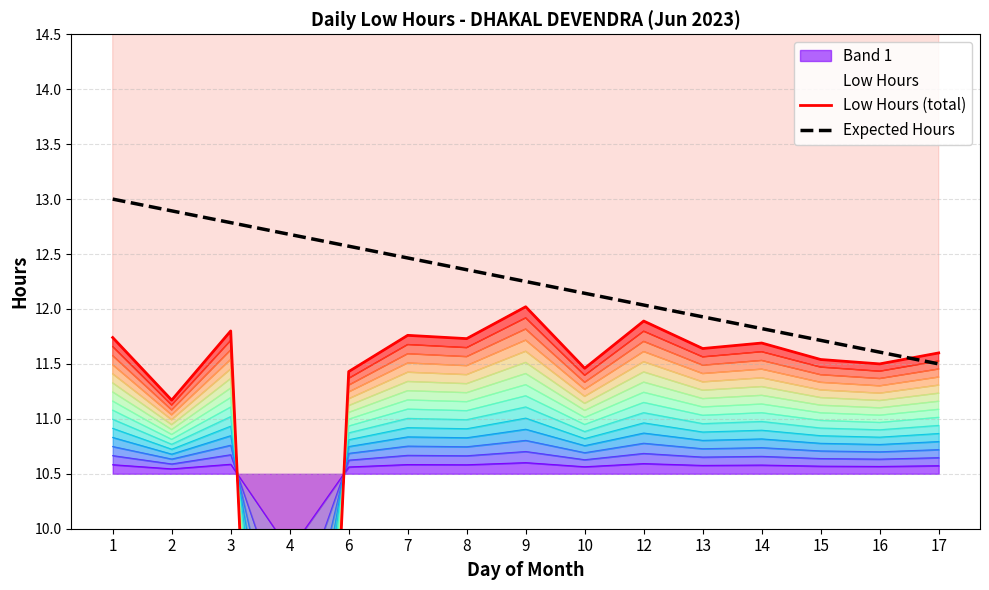

Between 16 and 4, which is larger?

16